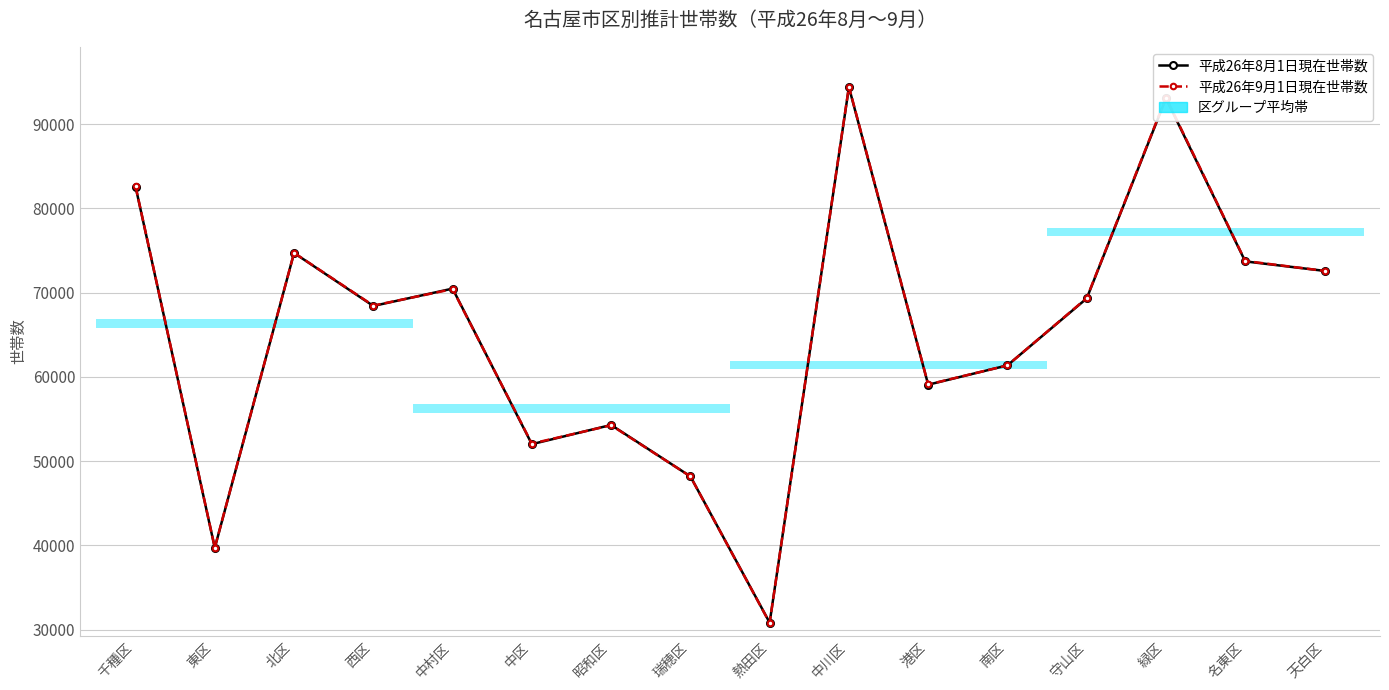

What is the label of the 2nd point from the right?

名東区